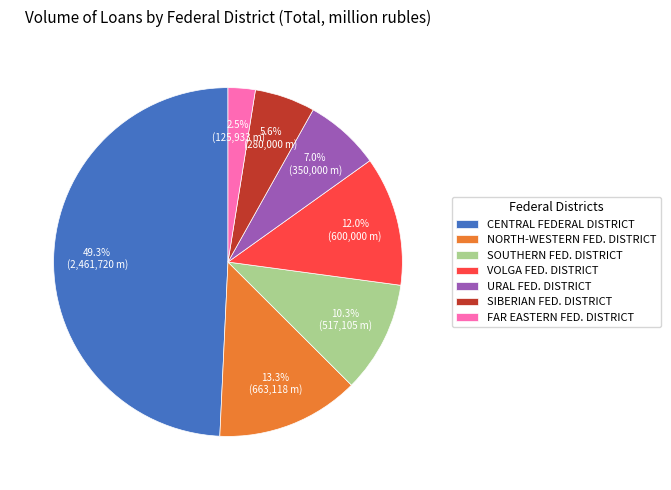

What portion of the pie excludes VOLGA FED. DISTRICT?

88.0%